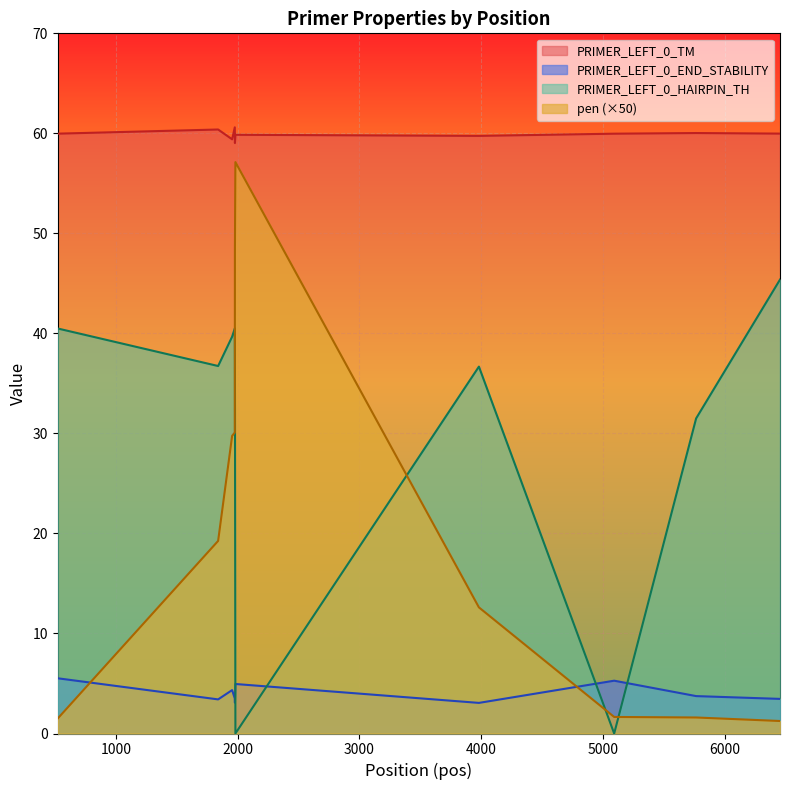

Is the value of pen_scaled at 1976 greater than the value of PRIMER_LEFT_0_TM at 5092?

No